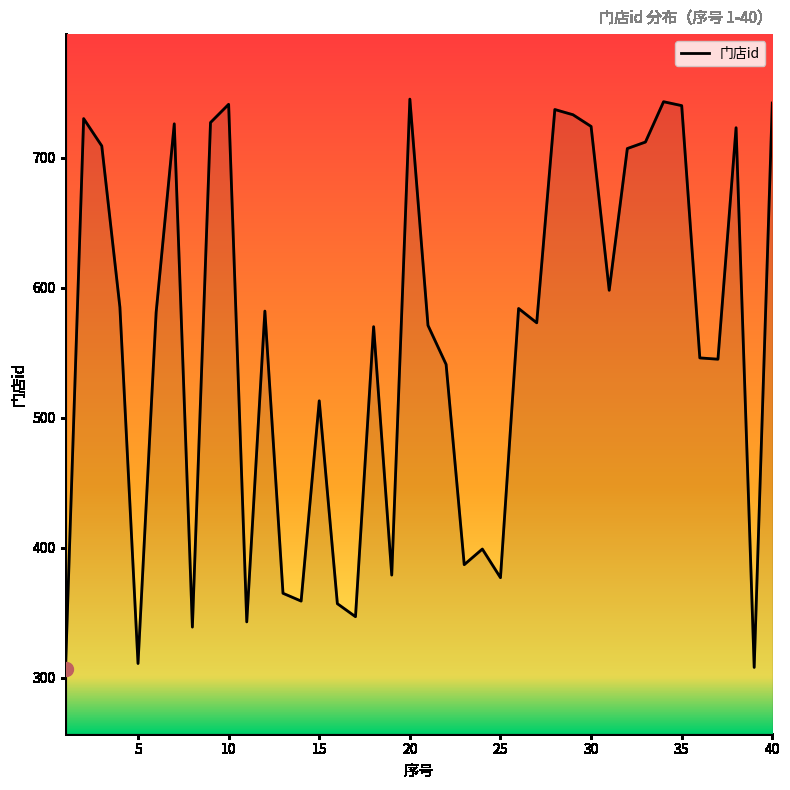

What is the difference between the maximum and minimum values?

438